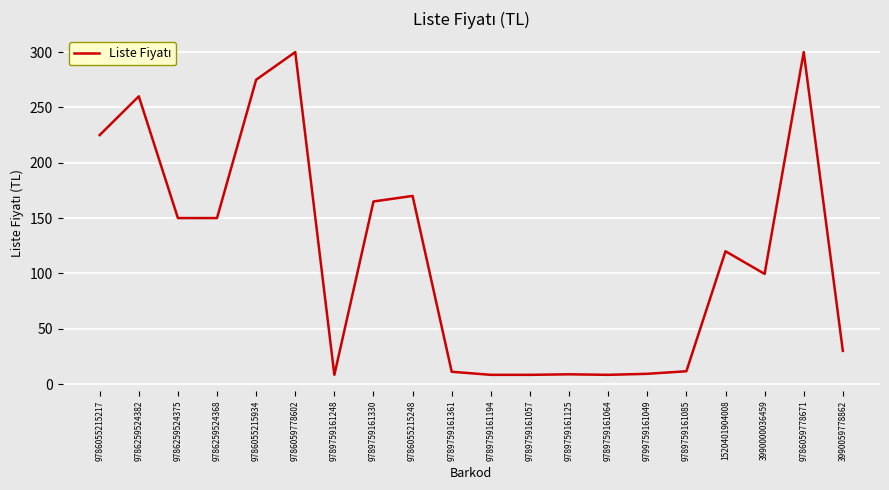

What value does the data have at 9789759161125?

8.8